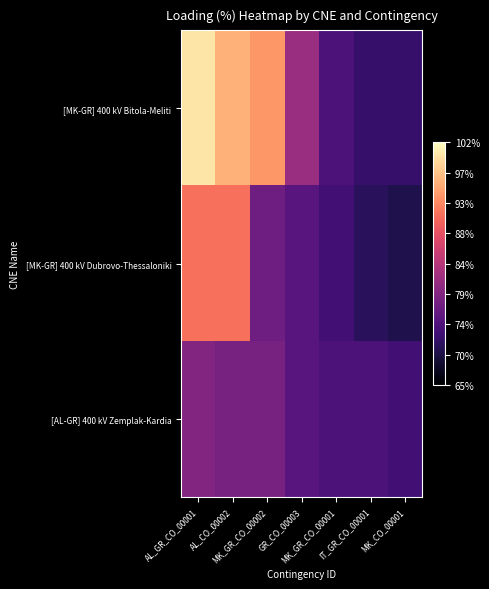

At how many categories does at least one series exceed 85?

3